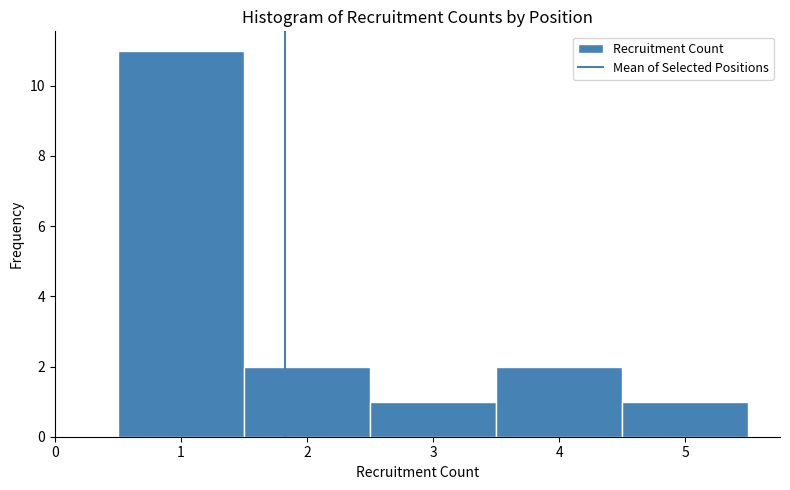

Reading left to right, list every bar in this chart as the range it spans on the x-axis followed by its height. The values are not printed on the chart, so give them approximately, as read against the axis.

0.5 to 1.5: 11
1.5 to 2.5: 2
2.5 to 3.5: 1
3.5 to 4.5: 2
4.5 to 5.5: 1